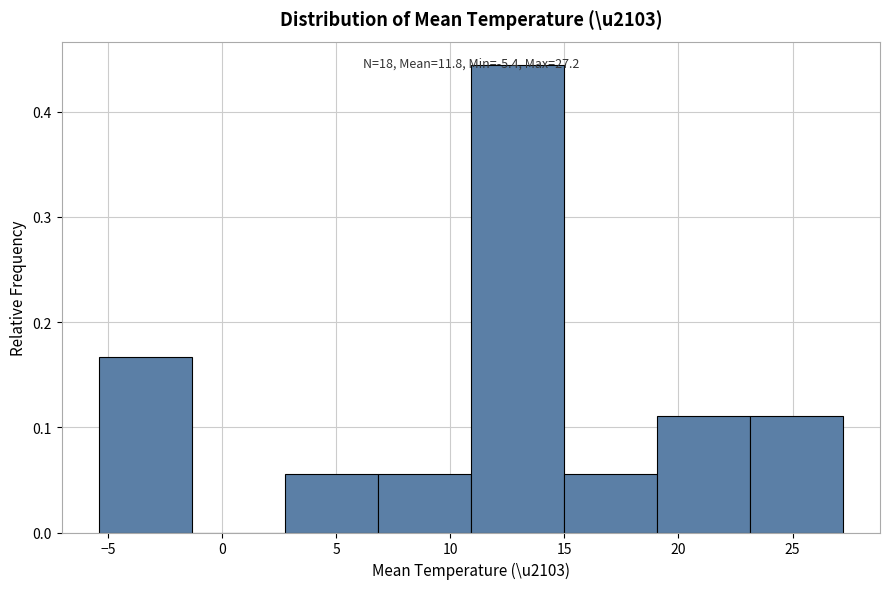

Over which range of the x-axis is the bar tallest?

11.0 to 15.0